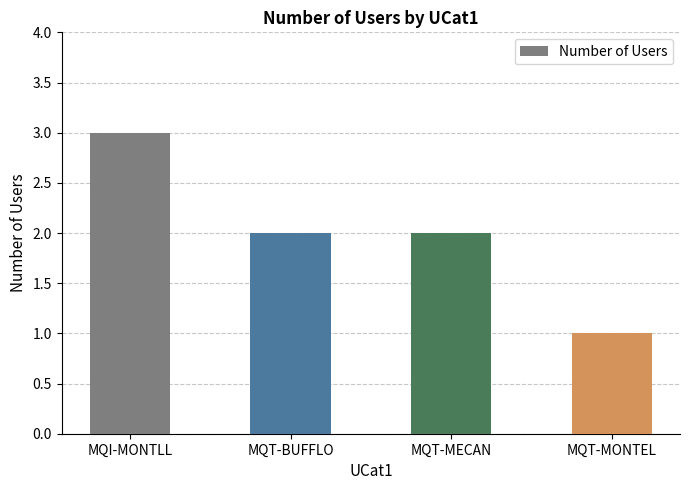

Count the values in the range 2 to 3.

3